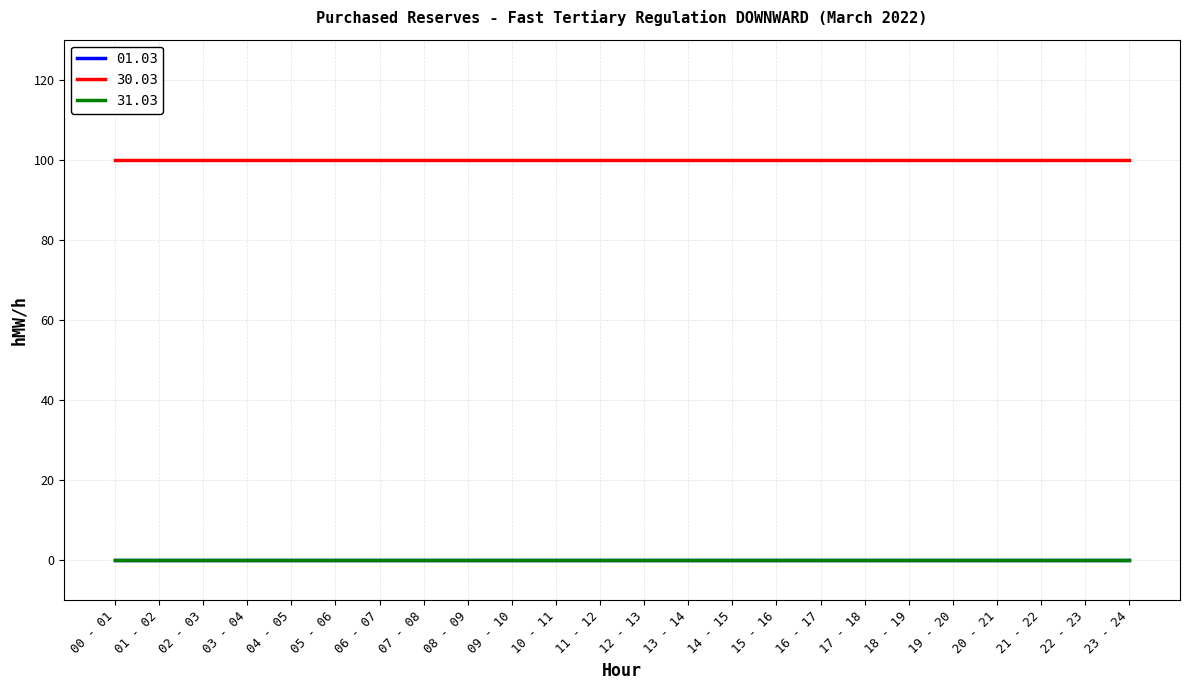

True or false: 31.03 and 01.03 intersect in this chart.

False